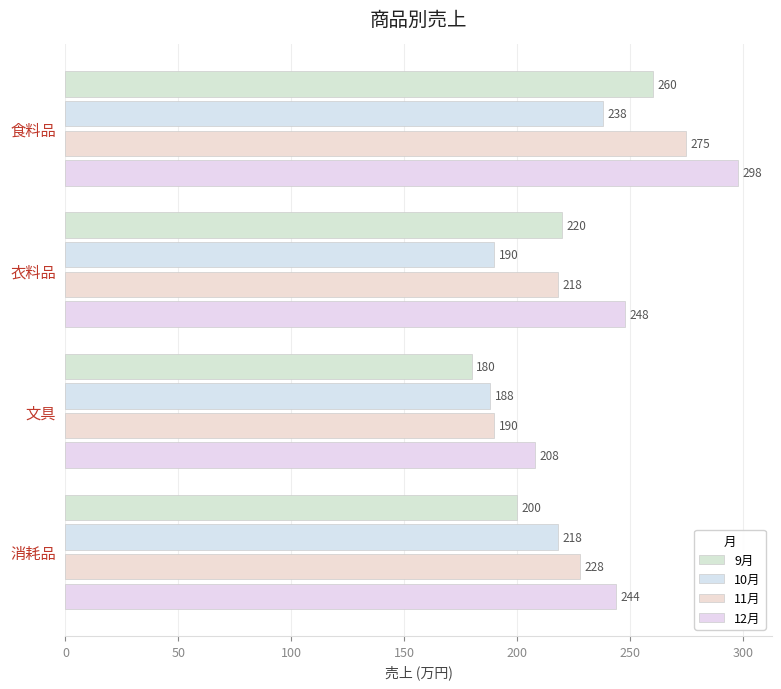

Count the number of categories in the chart.

4